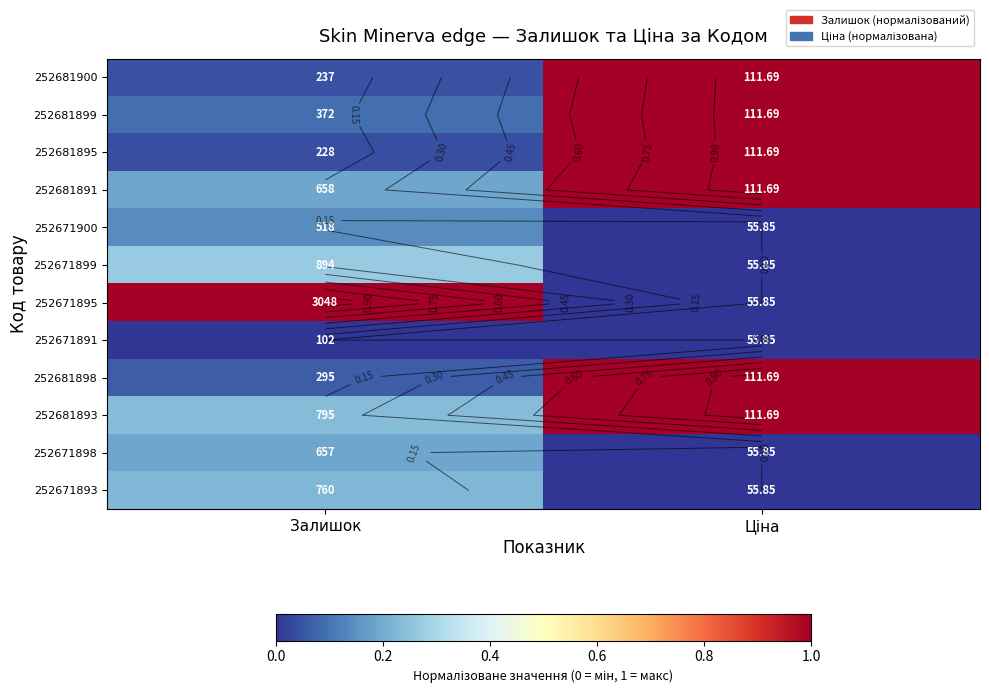

What is the maximum value shown in the chart?

1.0